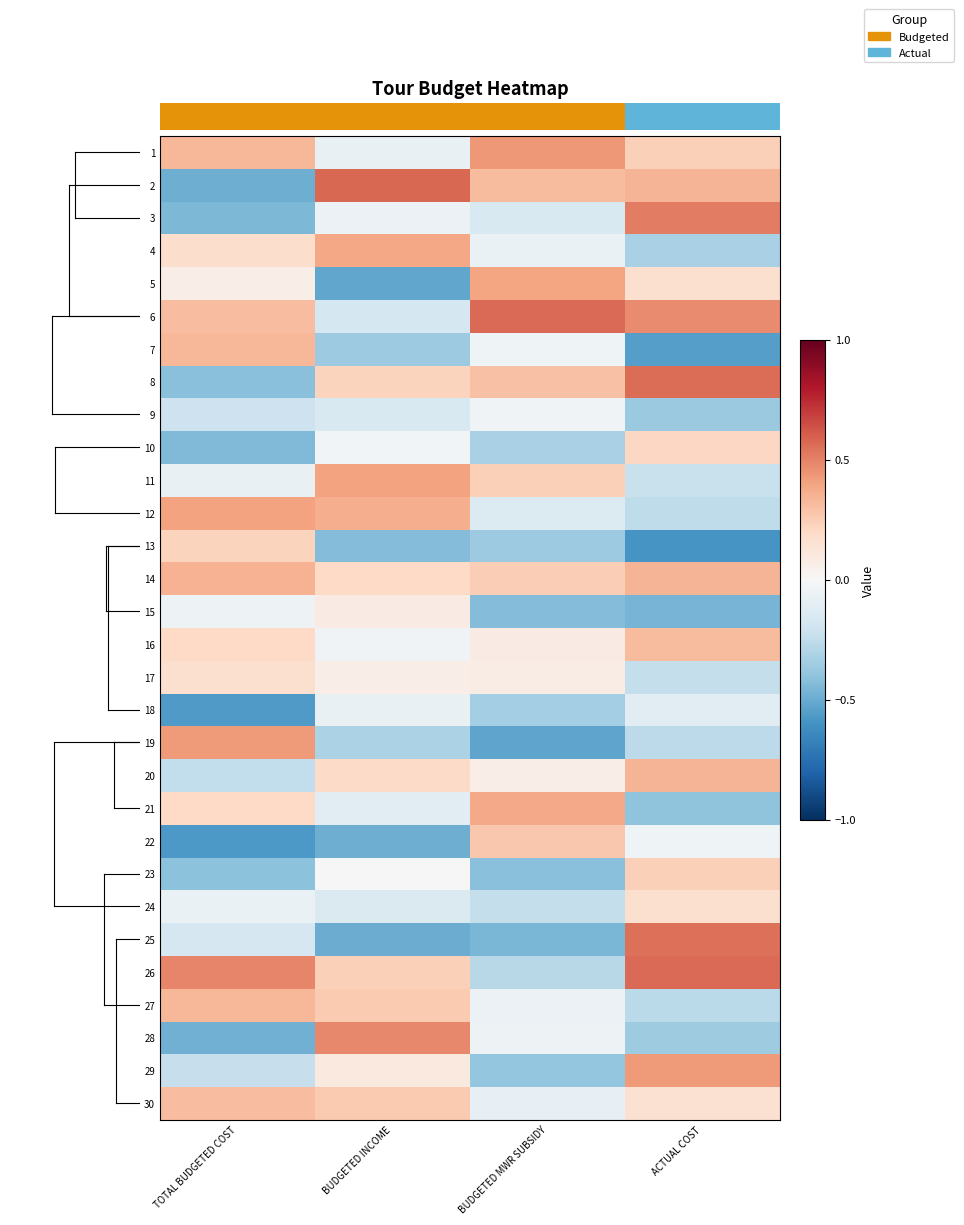

What is the difference between the maximum and minimum values in the 16 series?

0.4